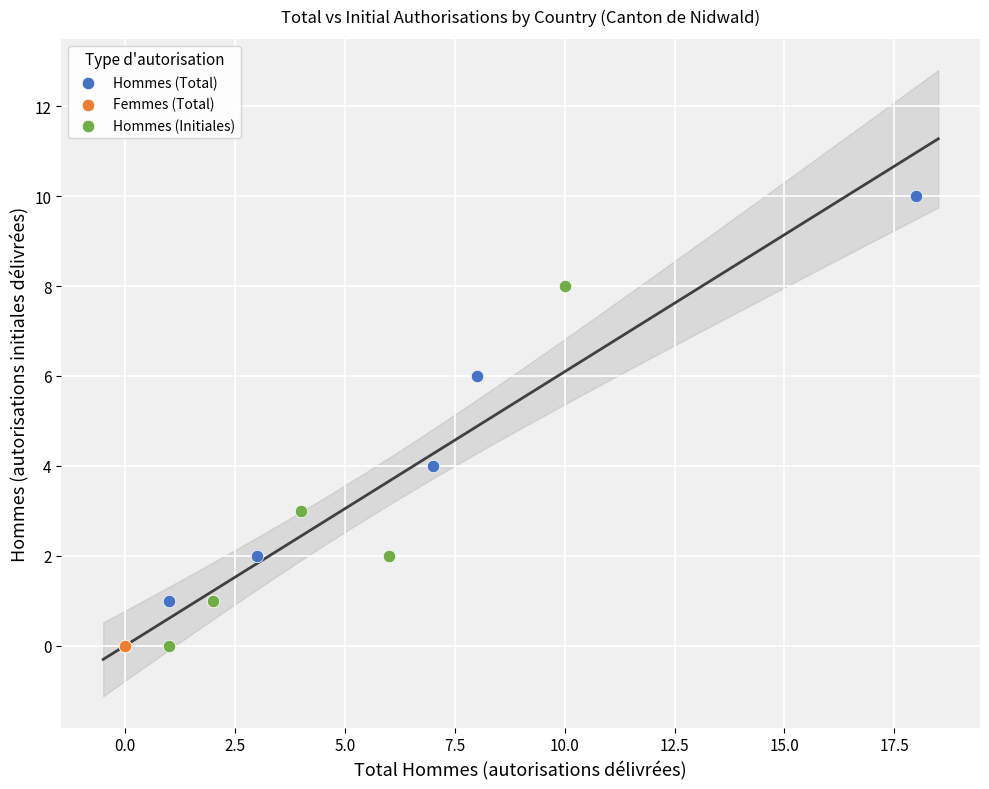

Which series has the widest spread of Y values?

Hommes (Total)